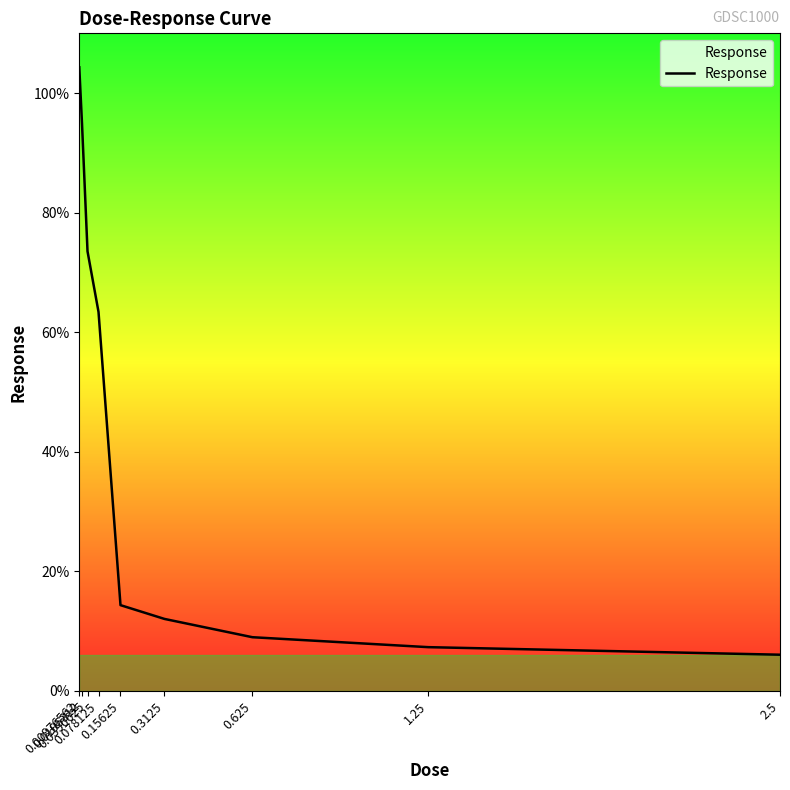

List the labels in order of value, largest first.

0.00976562, 0.0195312, 0.0390625, 0.078125, 0.15625, 0.3125, 0.625, 1.25, 2.5